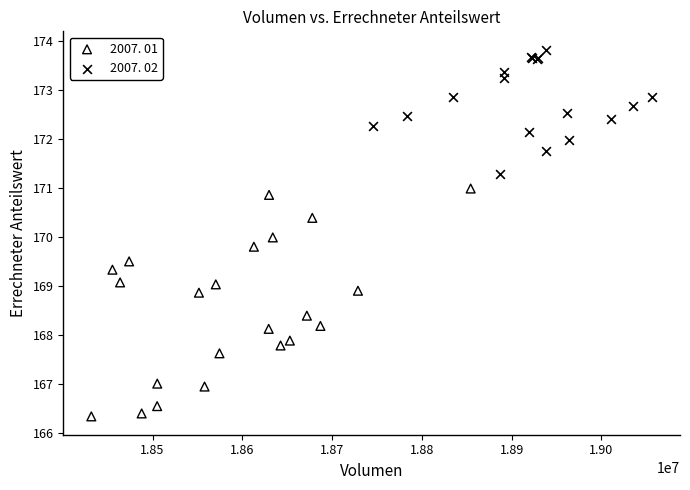

Which series has the widest spread of Y values?

2007. 01